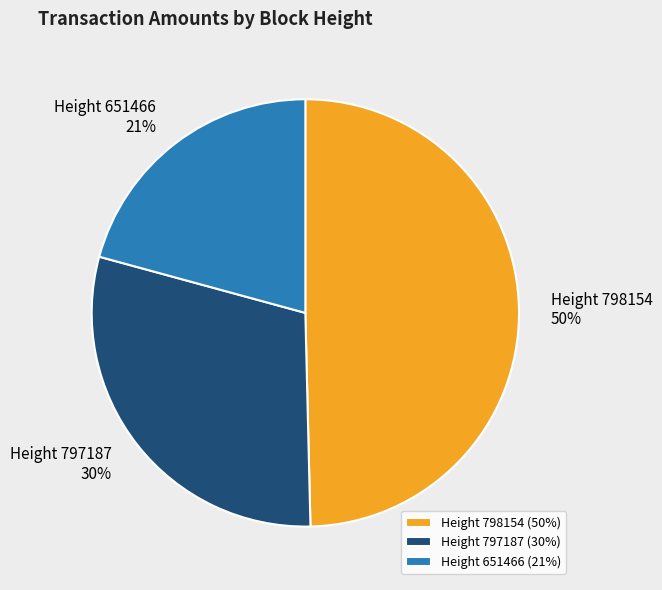

How many slices are in this pie chart?

3